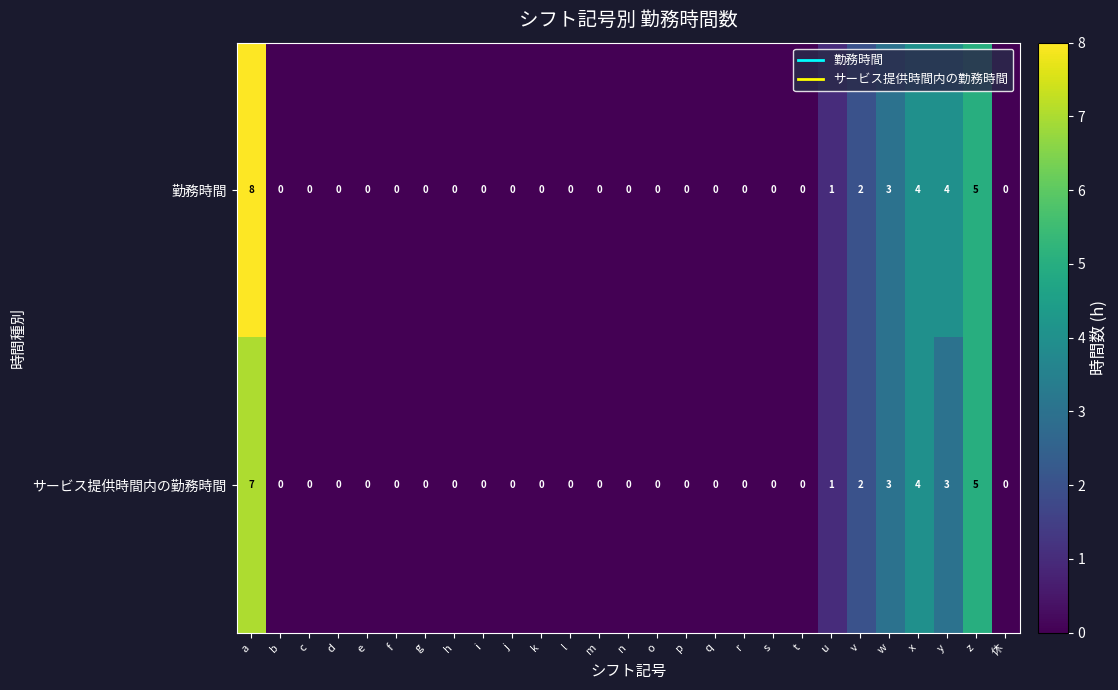

How many positive values does the 勤務時間 series have?

7